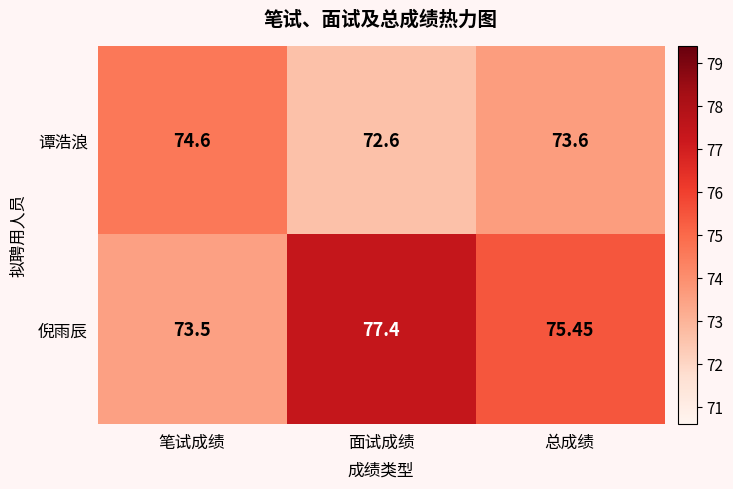

Which series has the widest spread of values?

倪雨辰